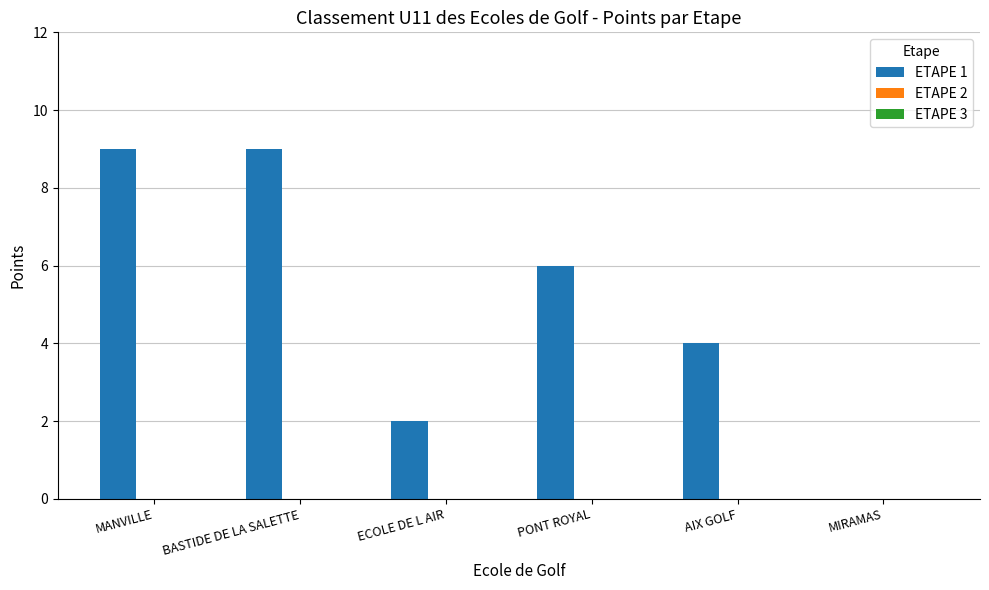

Does the chart contain stacked bars?

No